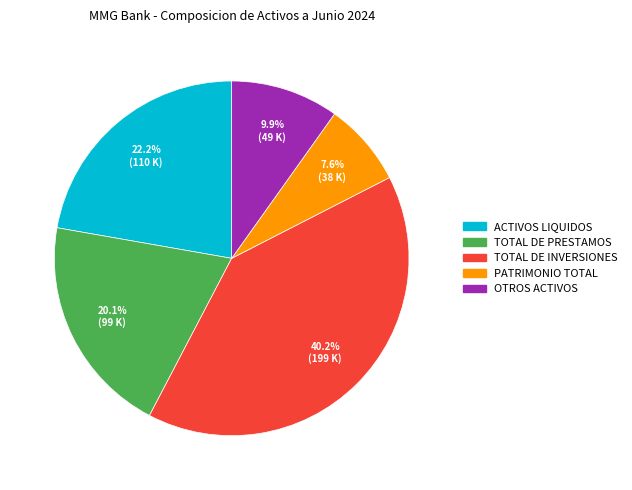

To the nearest percent, what is the average slice percentage?

20%